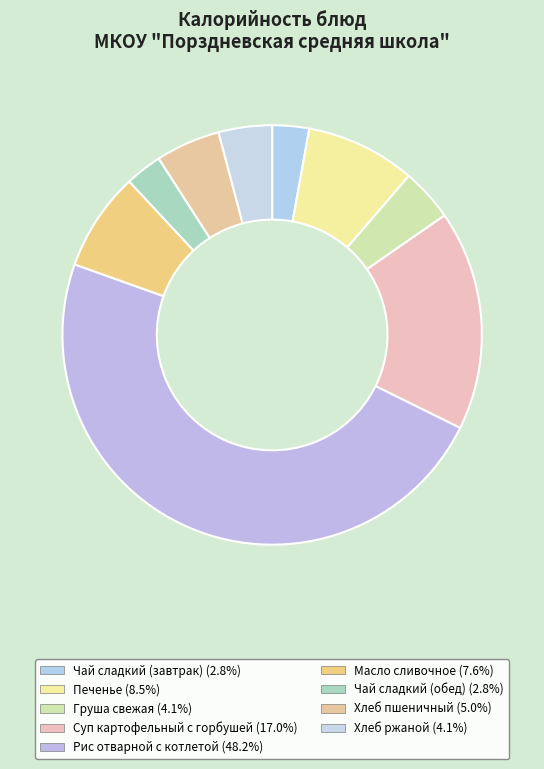

To the nearest percent, what portion does Чай сладкий (завтрак) represent?

3%